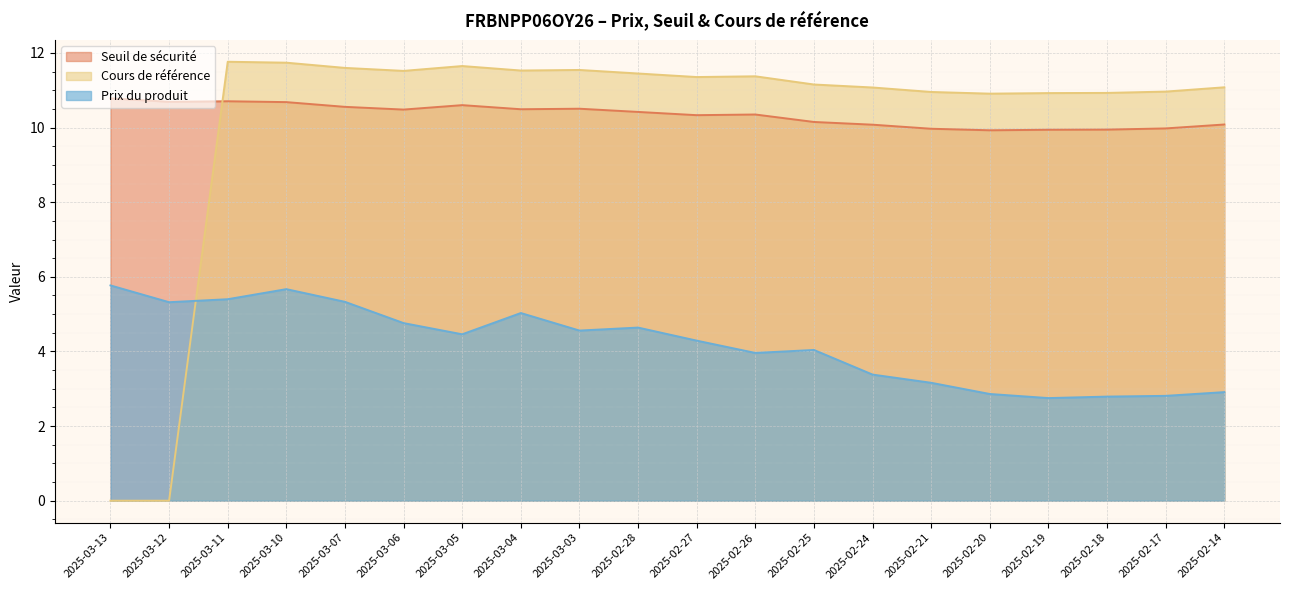

Is the value of Prix du produit at 2025-03-03 greater than the value of Seuil de sécurité at 2025-03-07?

No